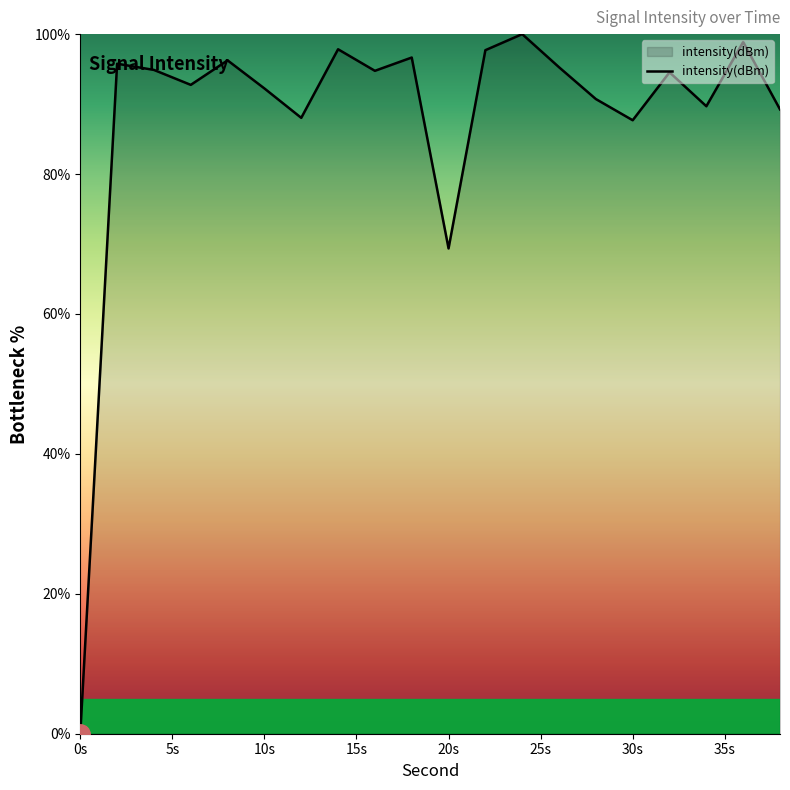

What is the greatest value displayed?

100.0